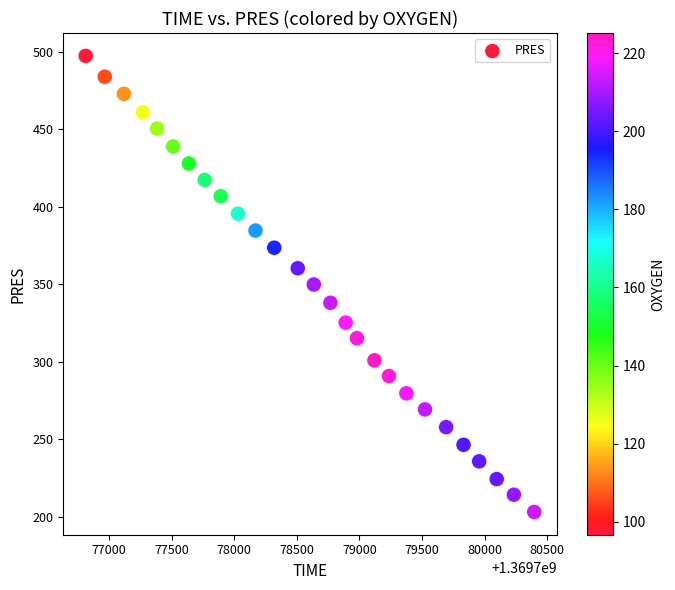

What is the range of Y values (max minus min)?

294.4